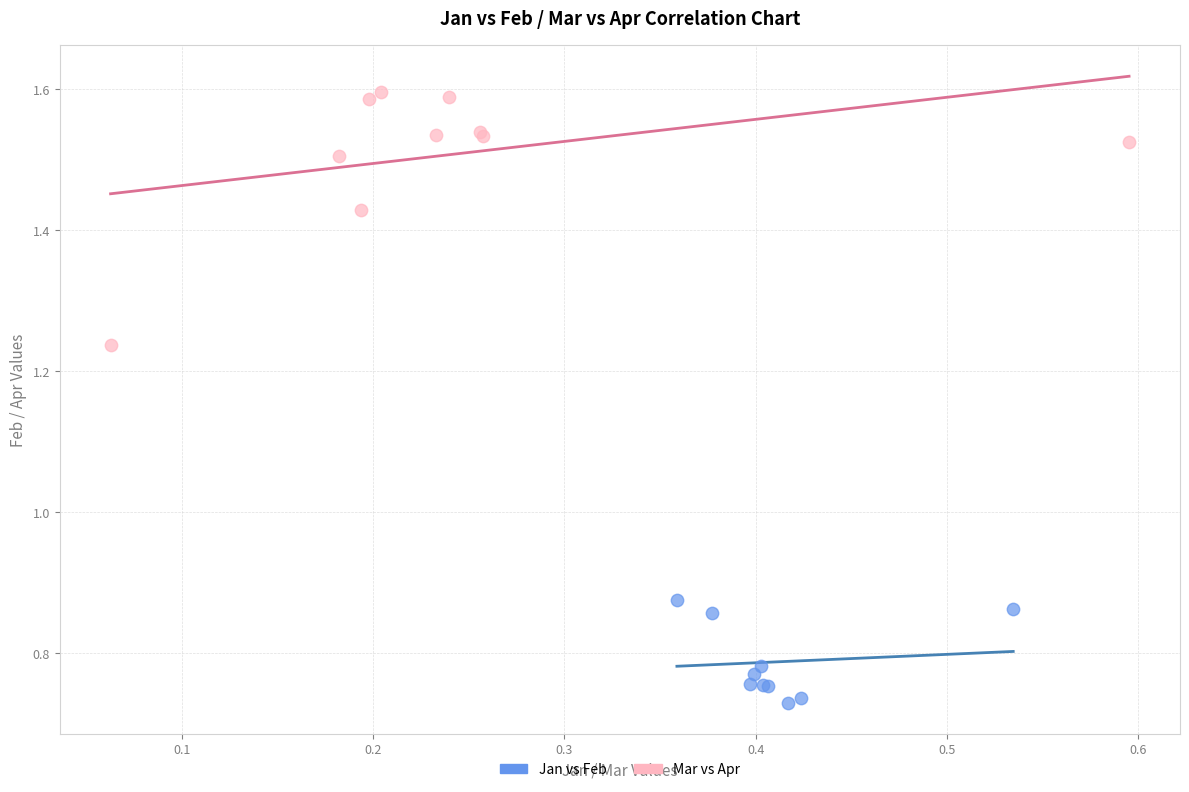

Which series has the widest spread of Y values?

Mar vs Apr